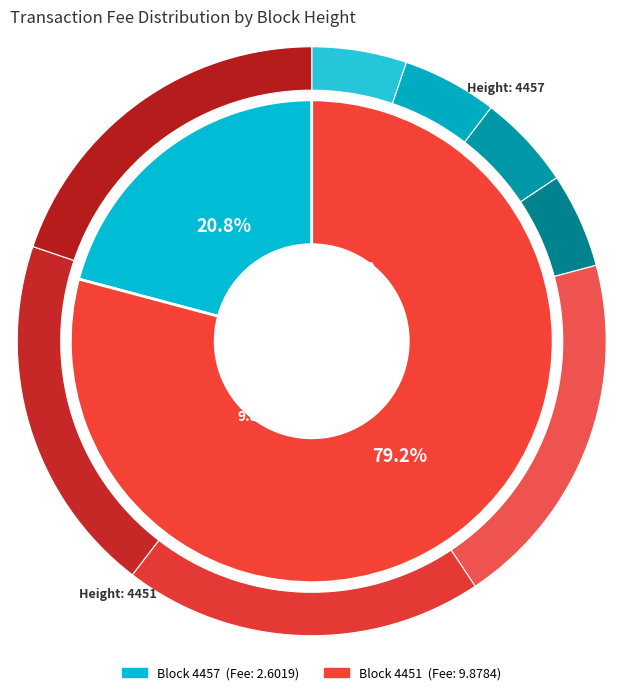

Which category accounts for the majority?

4451